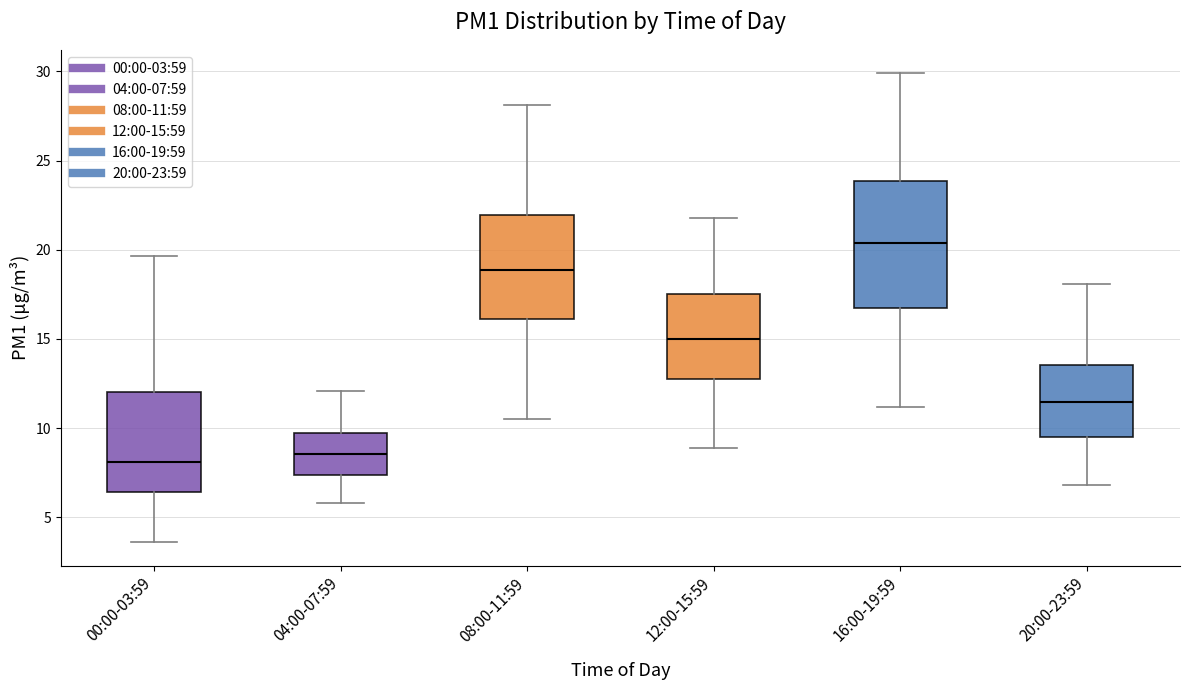

Where does the median line of the box for 16:00-19:59 sit on the y-axis? The values are not printed on the chart, so give them approximately, as read against the axis.

20.5